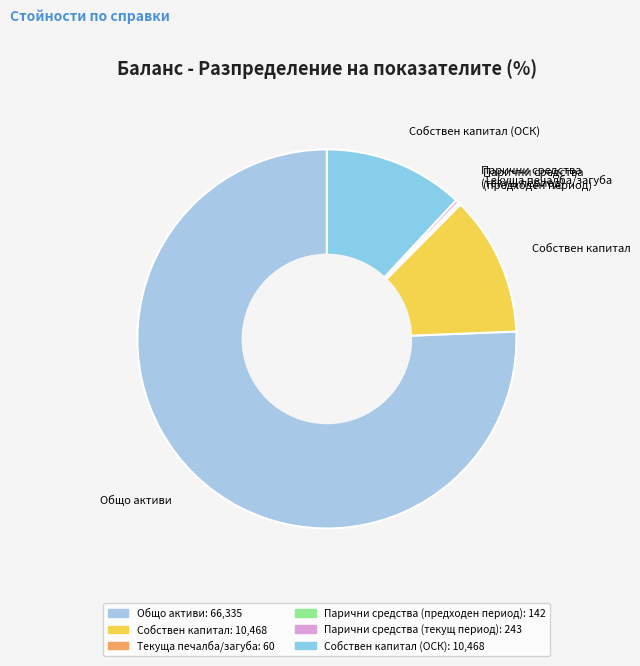

Is the sum of Общо активи and Собствен капитал greater than half?

Yes